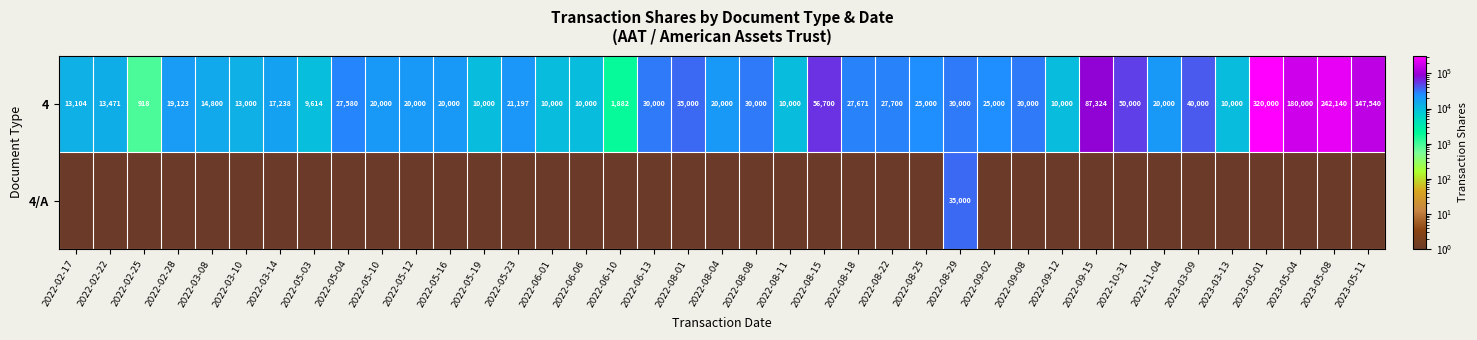

What is the average value of the 4 series?

43487.2